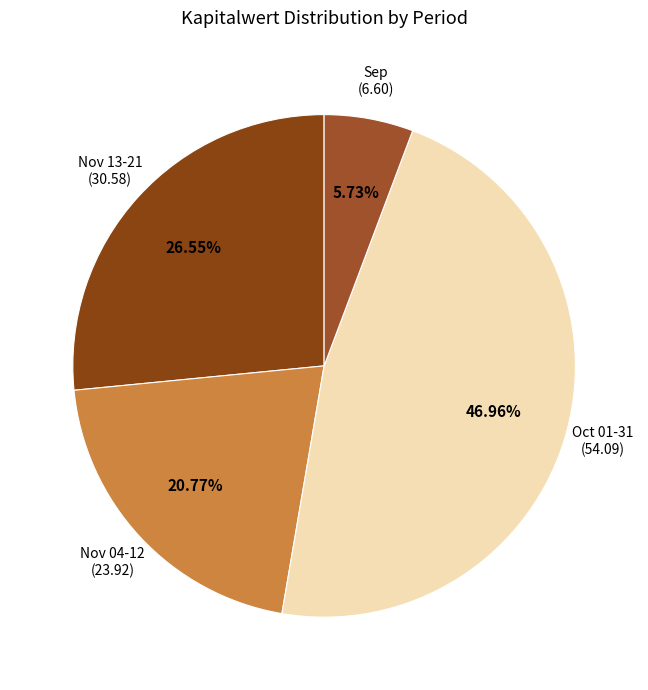

How many slices are in this pie chart?

4